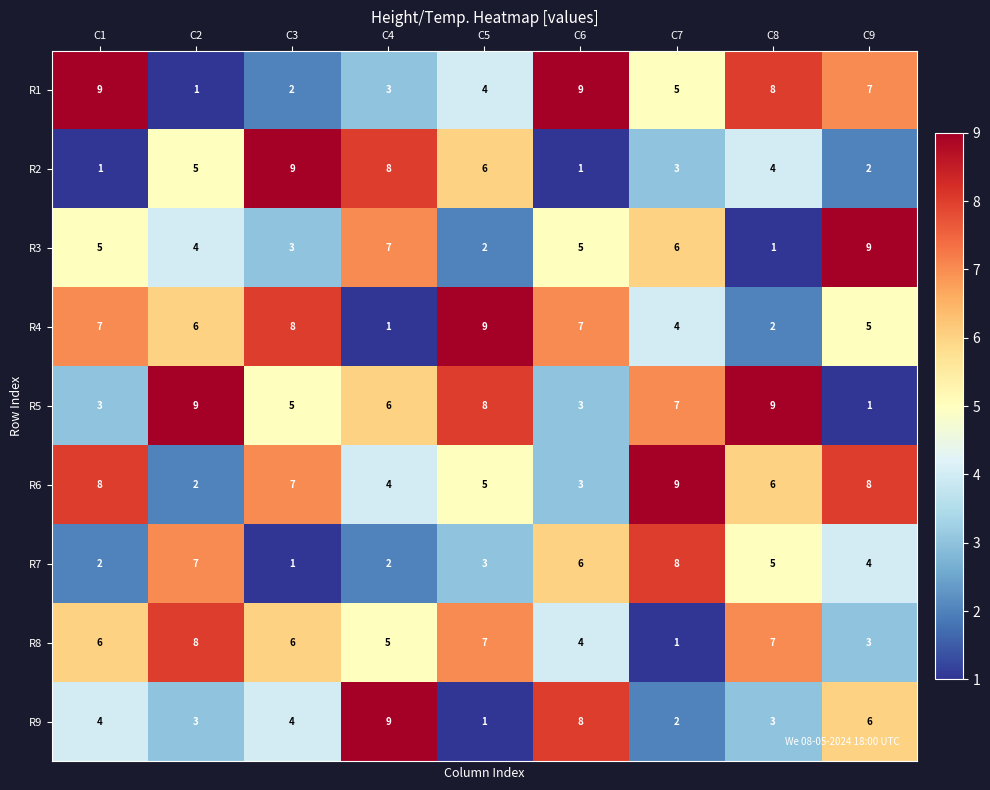

What value does the R6 series have at C7?

9